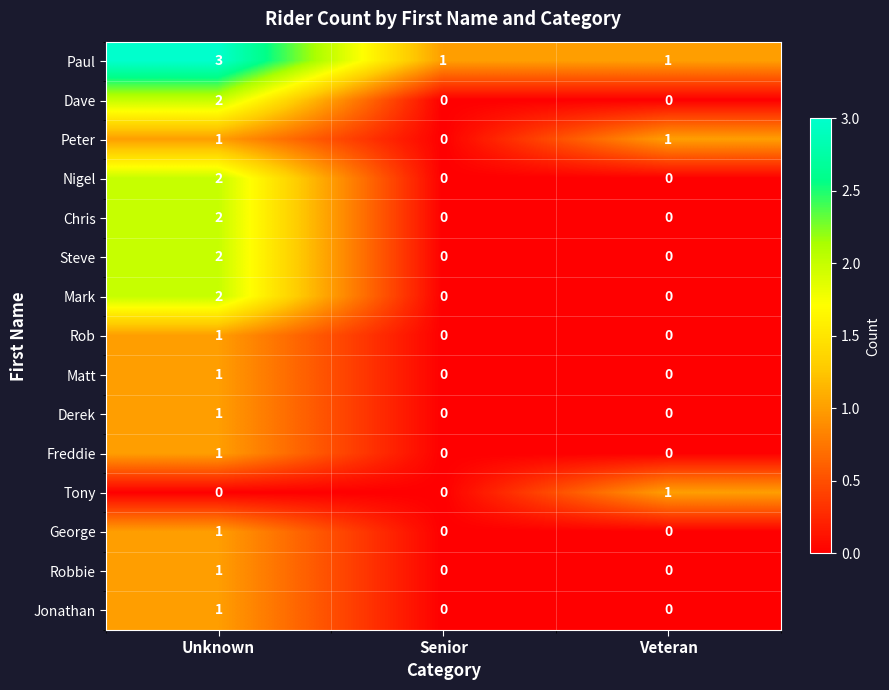

At which category is the sum across all series the highest?

Unknown